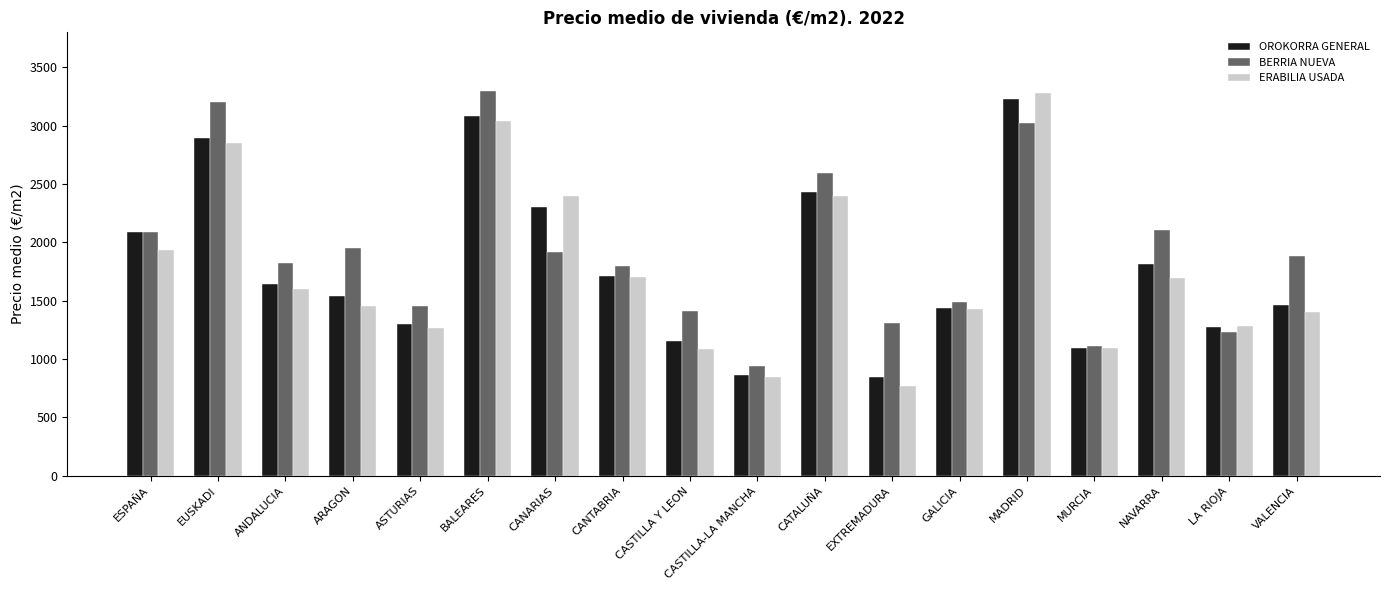

What is the lowest value of the ERABILIA USADA series?

772.3